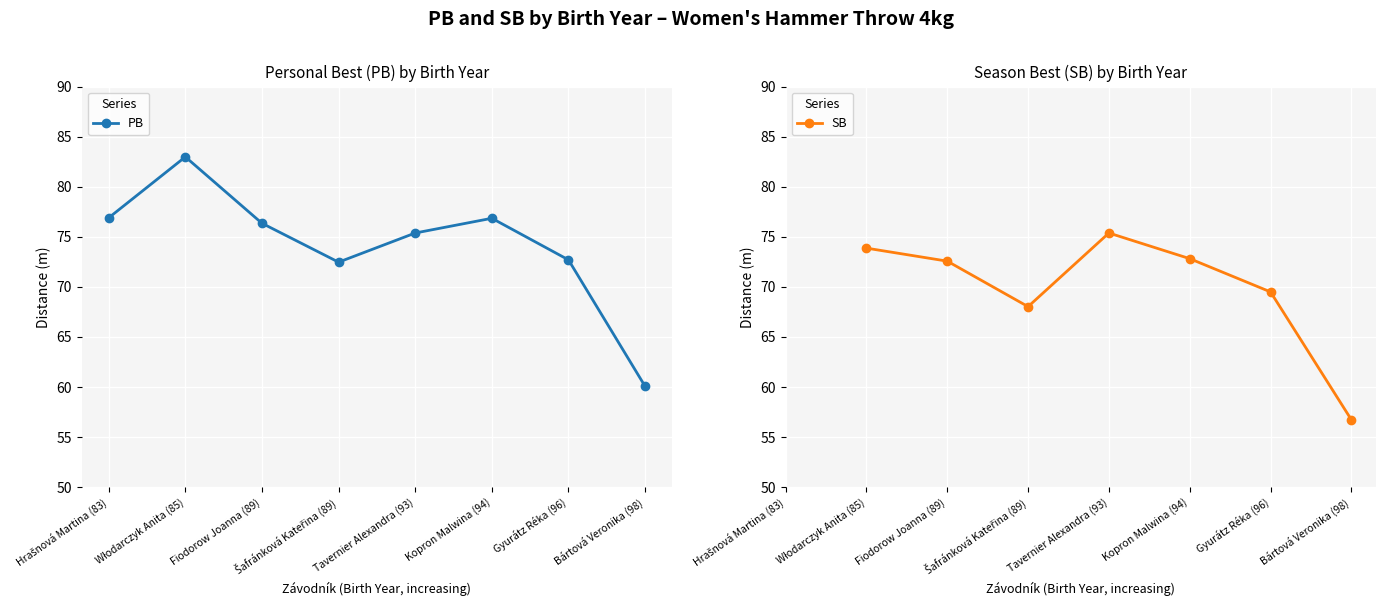

In PB, how many points are higher than both neighbors (excluding endpoints)?

2